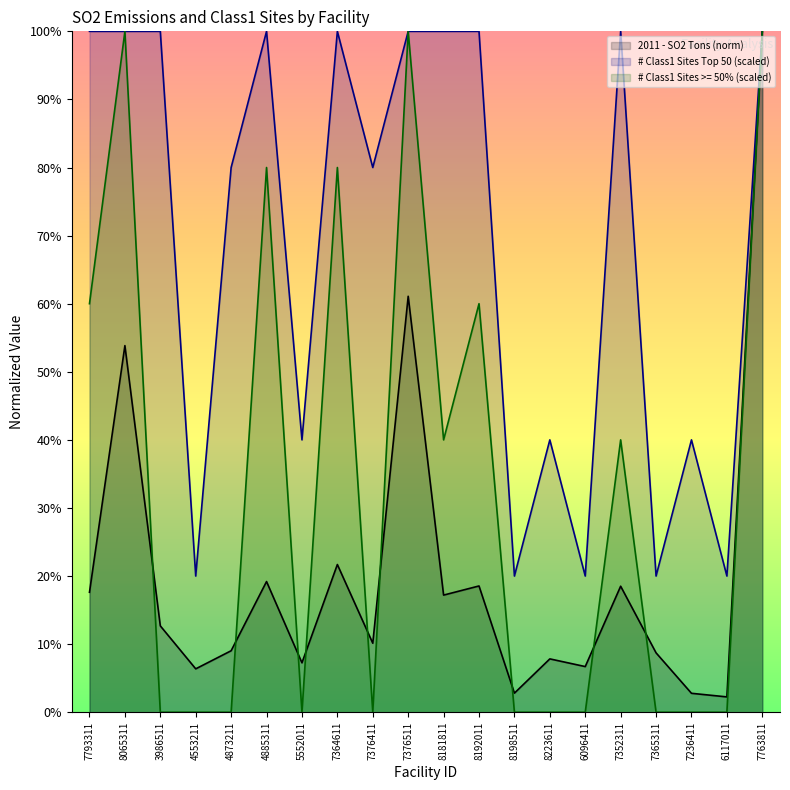

What is the sum of the # Class1 Sites Top 50 values at 4553211 and 4873211?

100.0